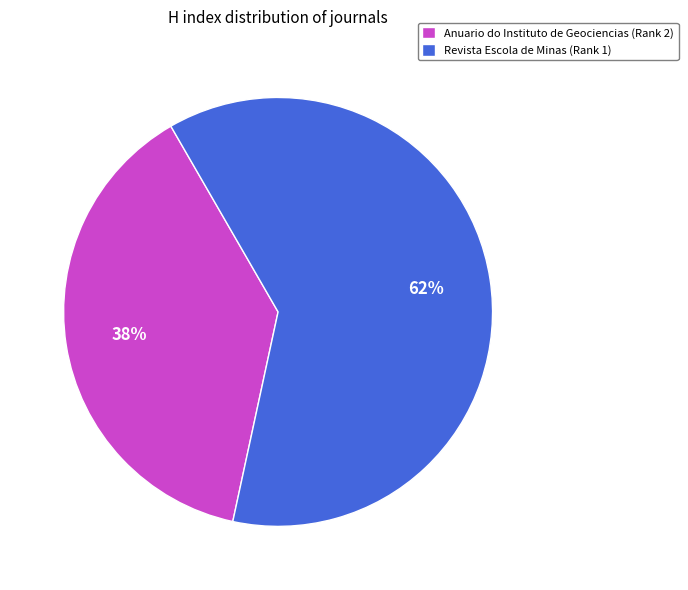

Rank the categories by value from lowest to highest.

Anuario do Instituto de Geociencias (Rank 2), Revista Escola de Minas (Rank 1)